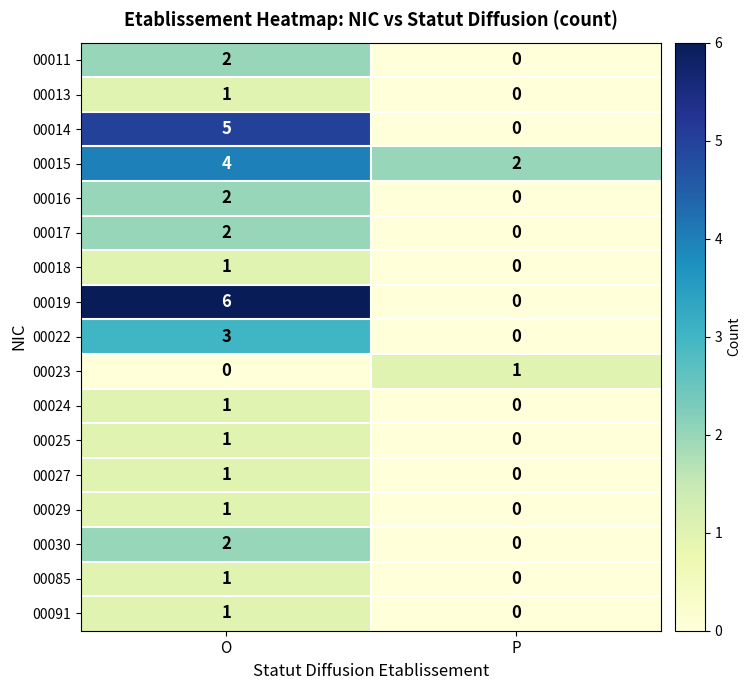

True or false: 00018 has a value of 1 at O.

True